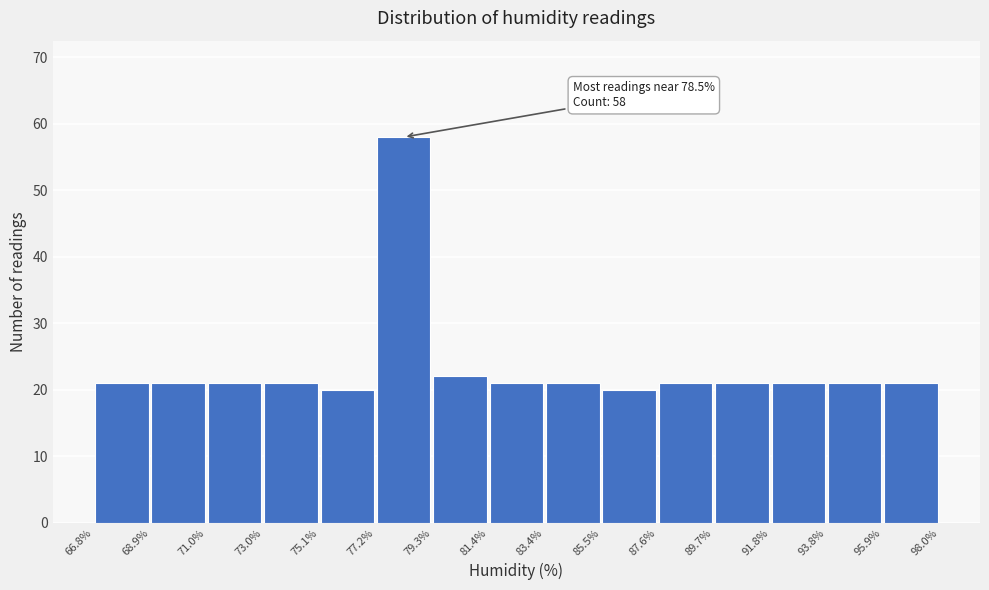

Which range on the x-axis has the tallest bar?

77.2% to 79.3%